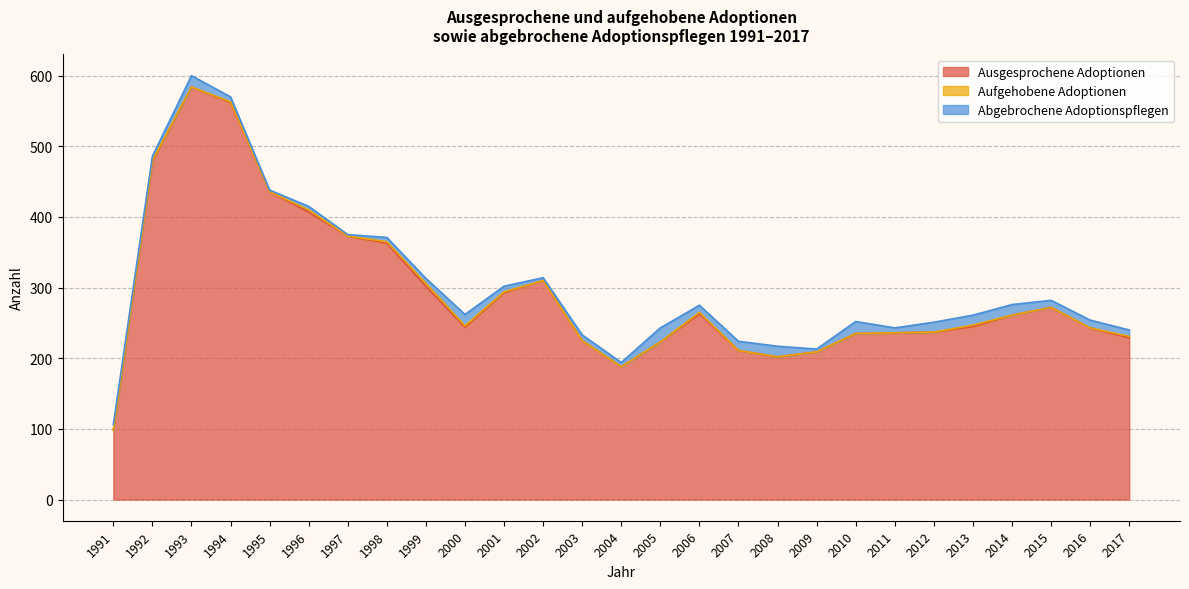

Between 1995 and 2003, which series saw the biggest shift?

Ausgesprochene Adoptionen